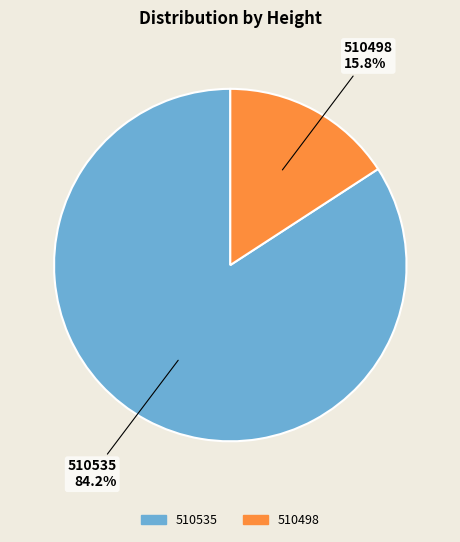

To the nearest percent, what is the combined percentage of 510498 and 510535?

100%